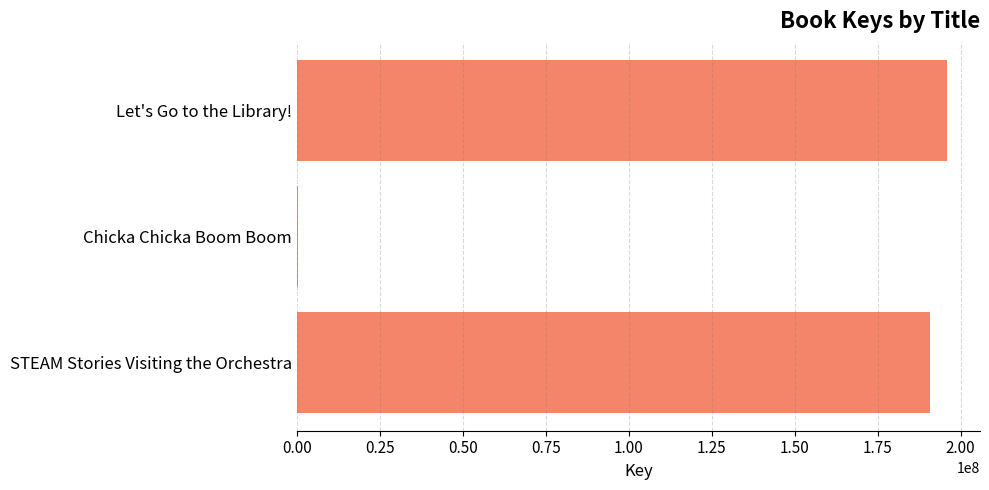

At which label is the value closest to 98194408?

STEAM Stories Visiting the Orchestra